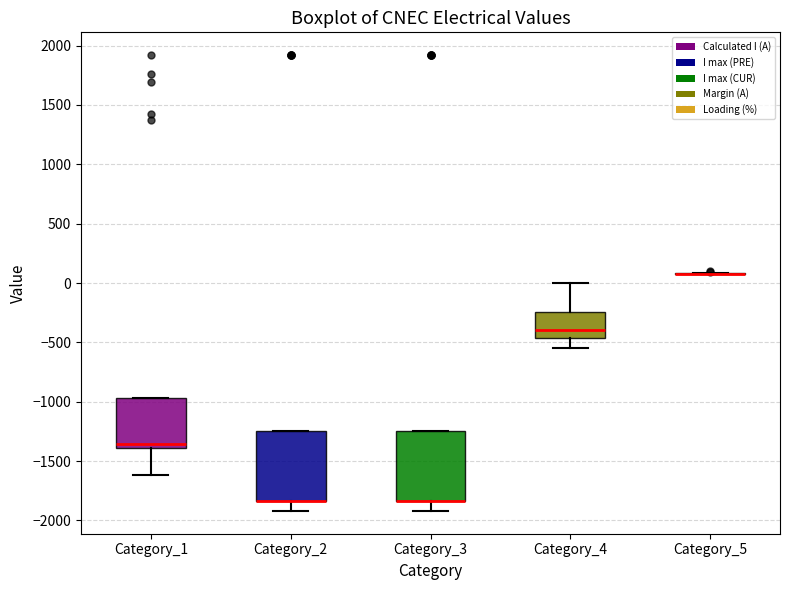

Reading left to right, transcribe this box plot: for each box, give where its median line is, the range the box spans, and where its two whiskers end, as read against the y-axis. The values are not printed on the chart, so give them approximately, as read against the axis.

Category_1: median -1350, box -1400 to -950, whiskers -1600 to -950
Category_2: median -1850 (drawn on the box's lower edge), box -1850 to -1250, whiskers -1900 to -1250
Category_3: median -1850 (drawn on the box's lower edge), box -1850 to -1250, whiskers -1900 to -1250
Category_4: median -400, box -450 to -250, whiskers -550 to 0
Category_5: box collapsed to a line at 100, whiskers 50 to 100